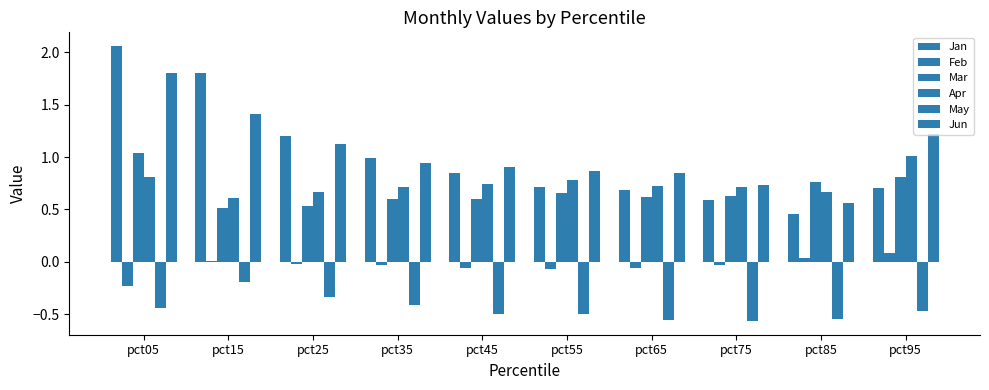

Are the bars horizontal?

No